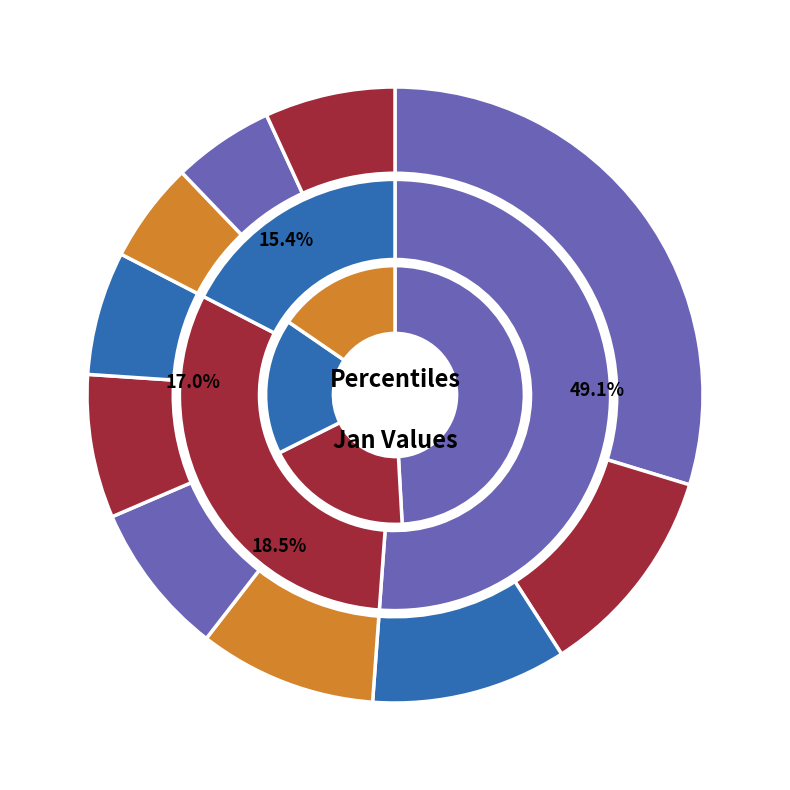

Count the number of slices in the pie.

10